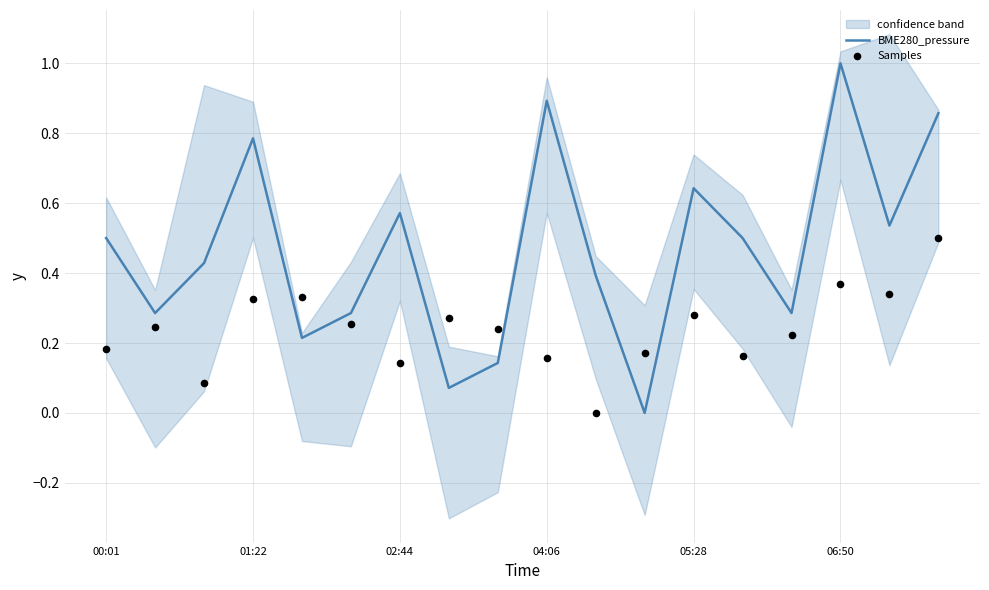

Is the value of BME280_pressure at 14 greater than the value of Samples at 16?

No